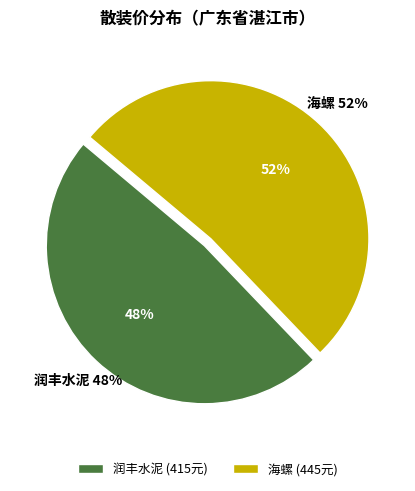

How many segments does this pie chart have?

2